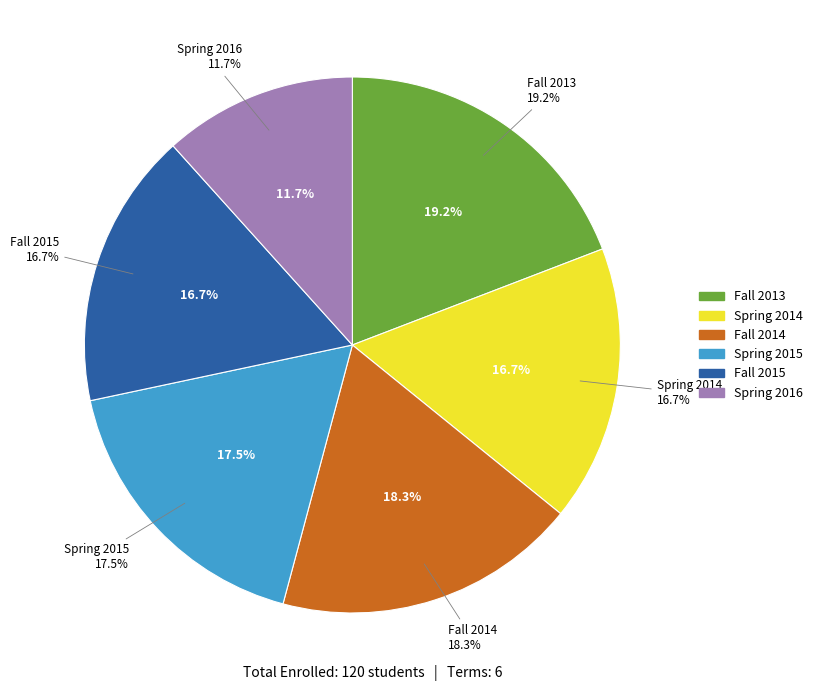

Rank the categories by value from lowest to highest.

Spring 2016, Spring 2014, Fall 2015, Spring 2015, Fall 2014, Fall 2013